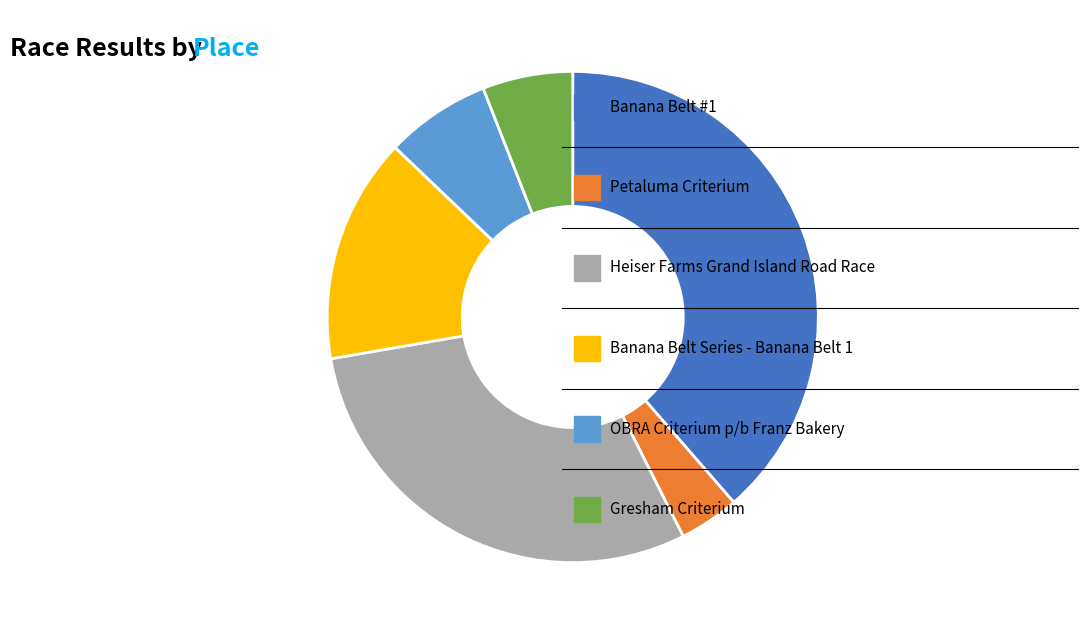

Is there a majority slice in this chart?

No